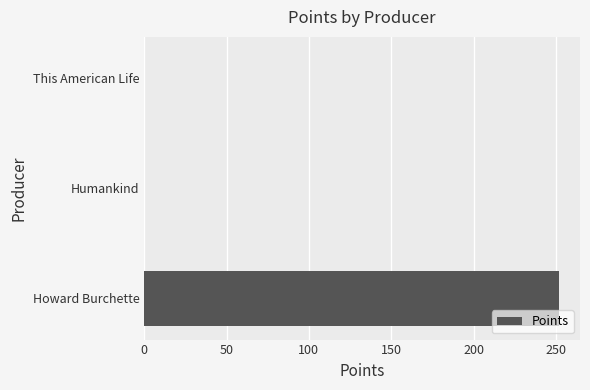

The value at Howard Burchette is 252. True or false?

True